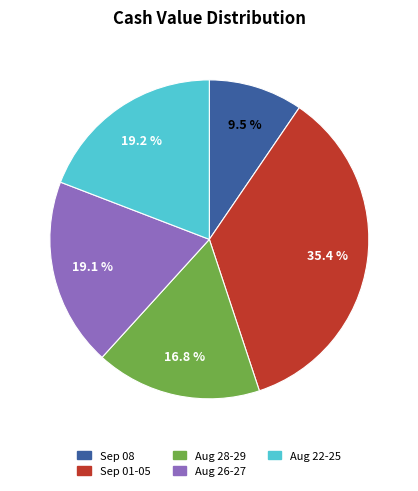

Is there a majority slice in this chart?

No